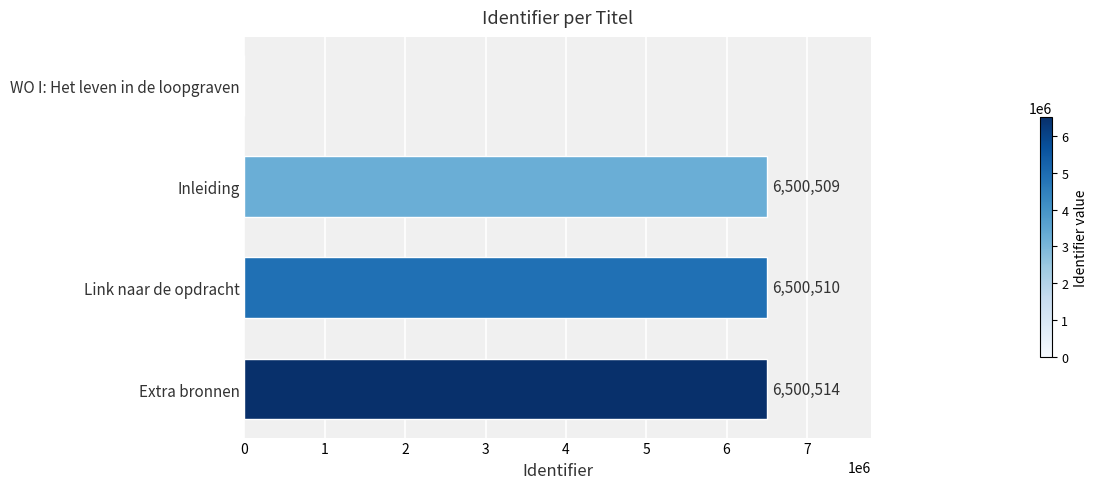

How many positive values are there?

3